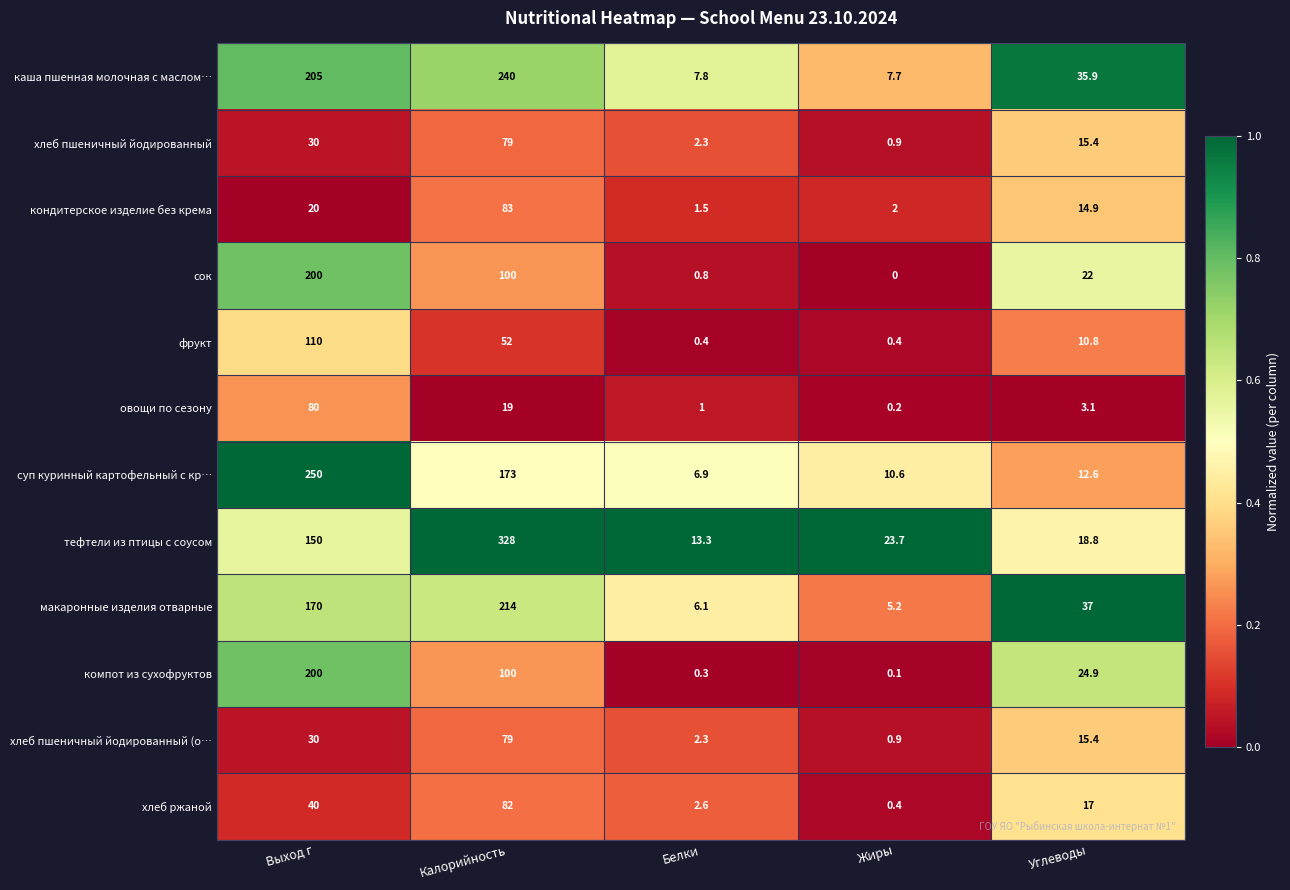

At how many categories does at least one series exceed 0?

5